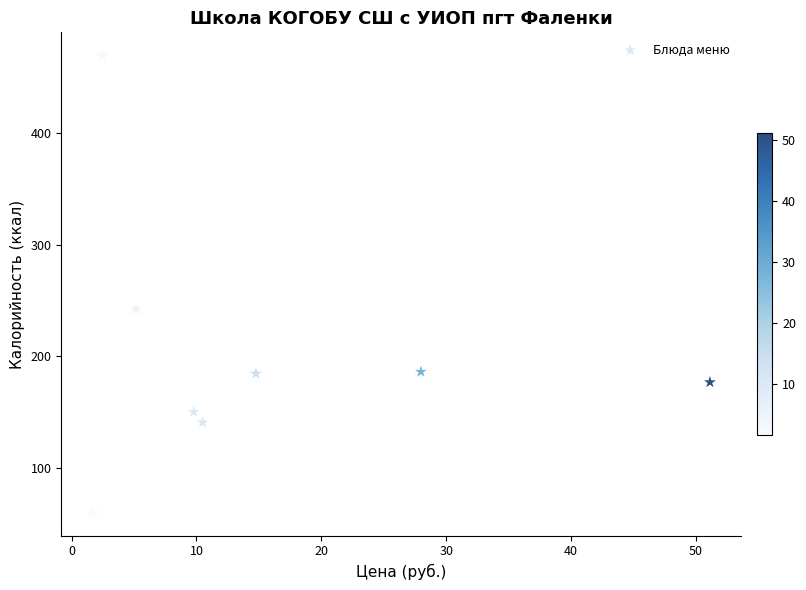

What Y value in the scatter plot is closest to 264?

242.3